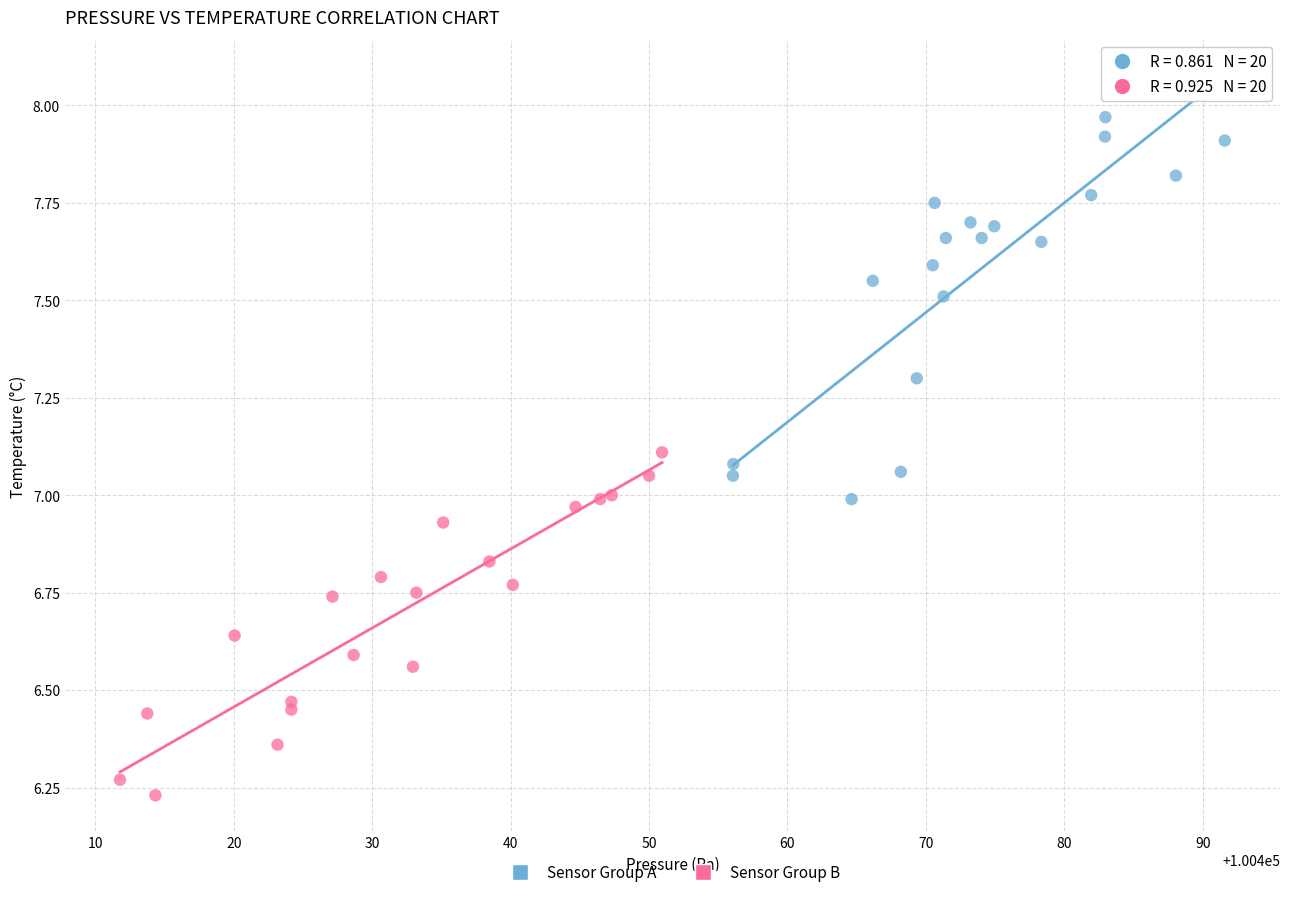

Which series has the widest spread of Y values?

Sensor Group A